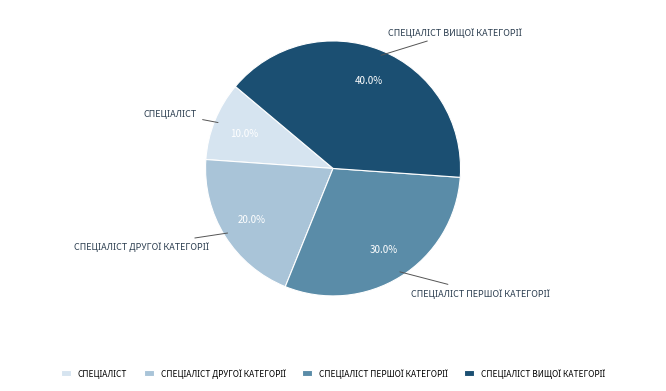

Does any single category account for the majority?

No